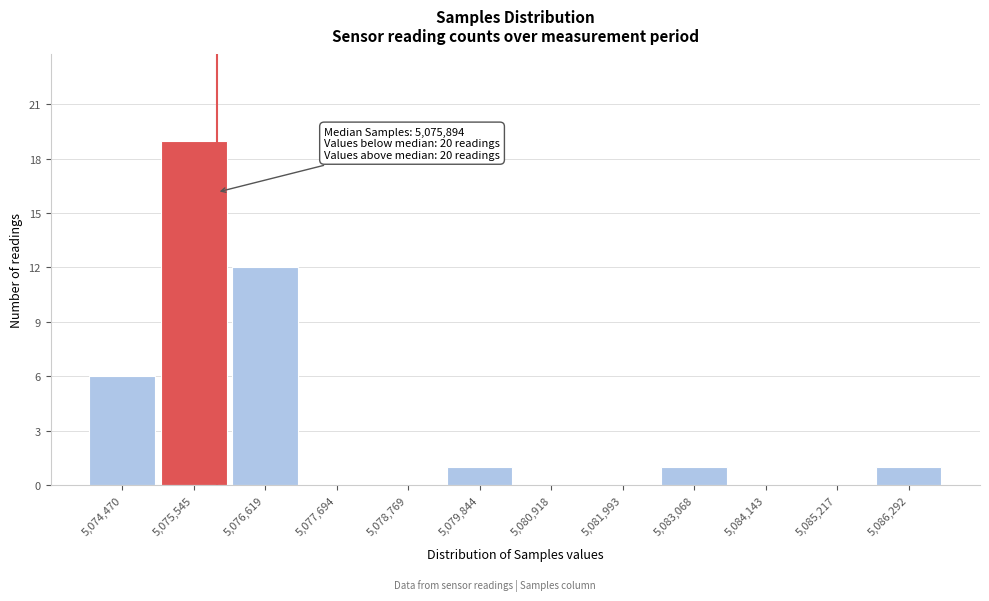

Which range on the x-axis has the tallest bar?

5075000 to 5076000